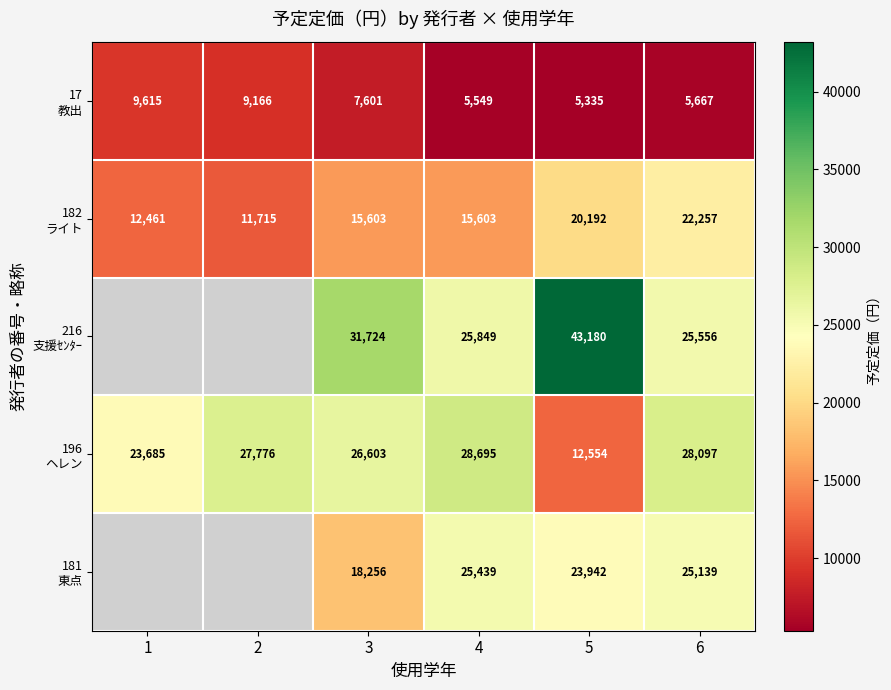

What is the difference between the highest and lowest values at 6?

22430